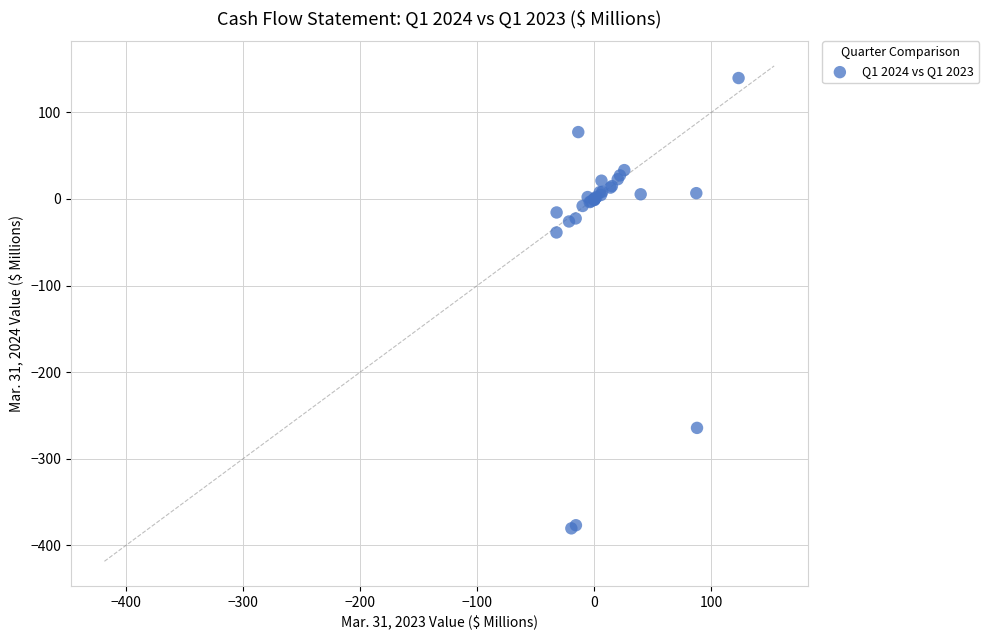

What Y value in the scatter plot is closest to -120?

-38.7